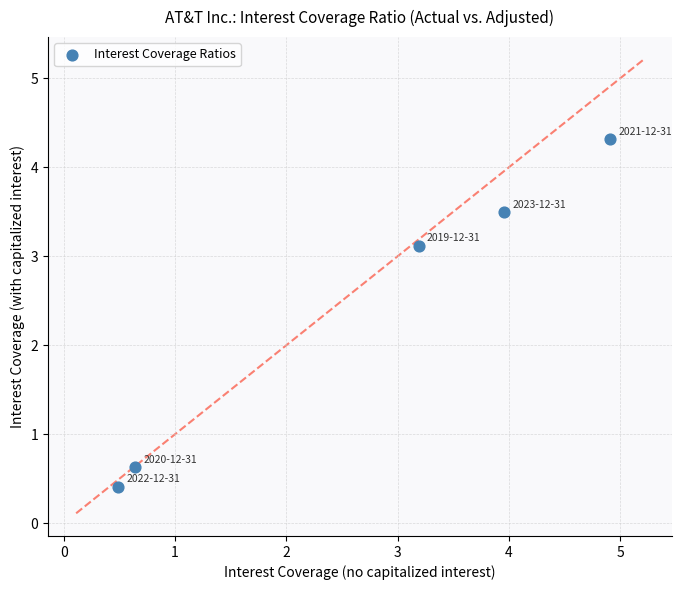

What Y value in the scatter plot is closest to 2?

3.1